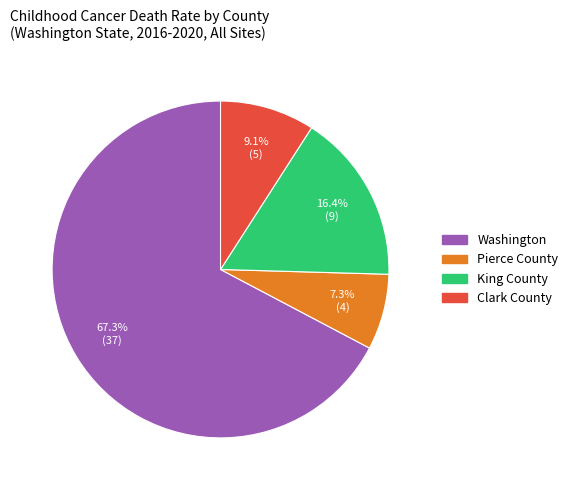

Which has a higher value, King County or Washington?

Washington